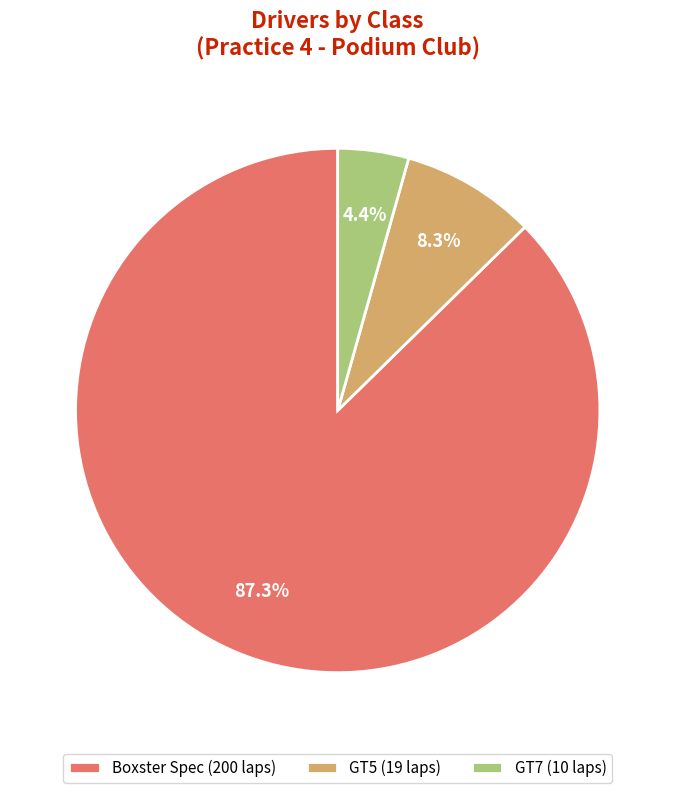

Does GT7 (10 laps) represent more than half of the total?

No